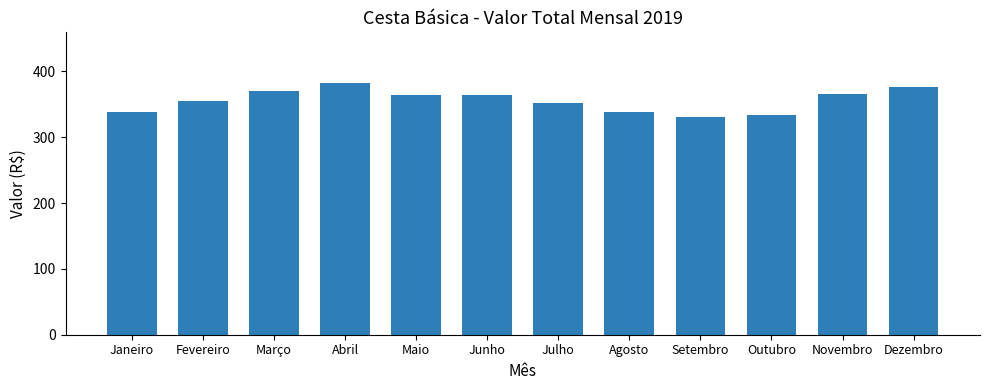

What is the label of the 7th bar from the right?

Junho